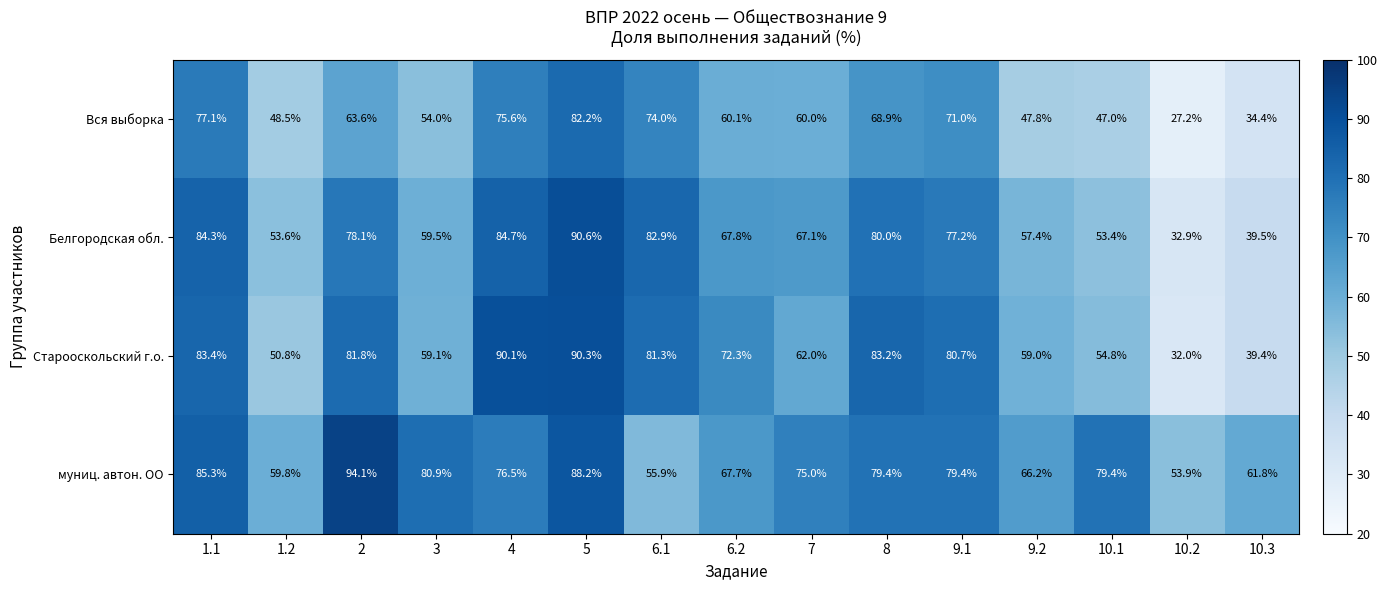

How many distinct data groups are displayed?

4